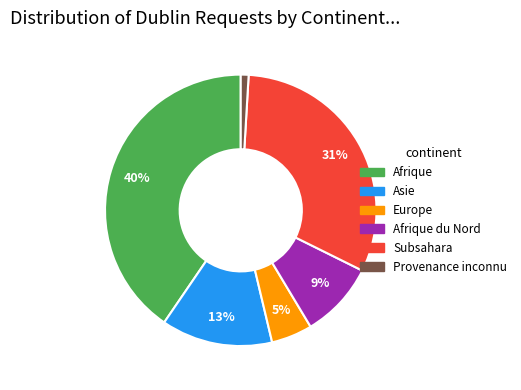

Is there any slice that represents more than half of the pie?

No